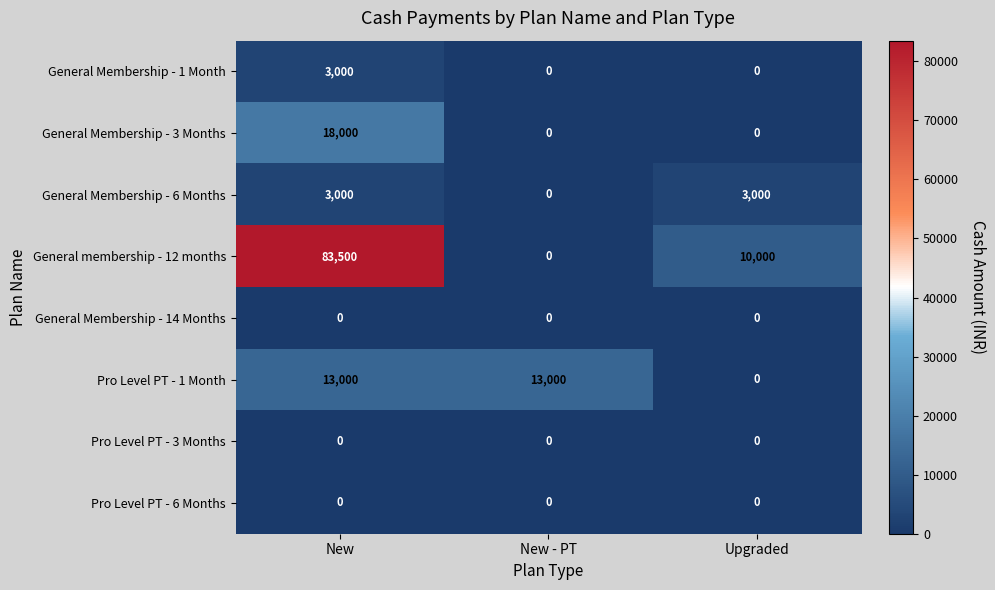

Is the value of General Membership - 6 Months at Upgraded greater than the value of Pro Level PT - 1 Month at New - PT?

No